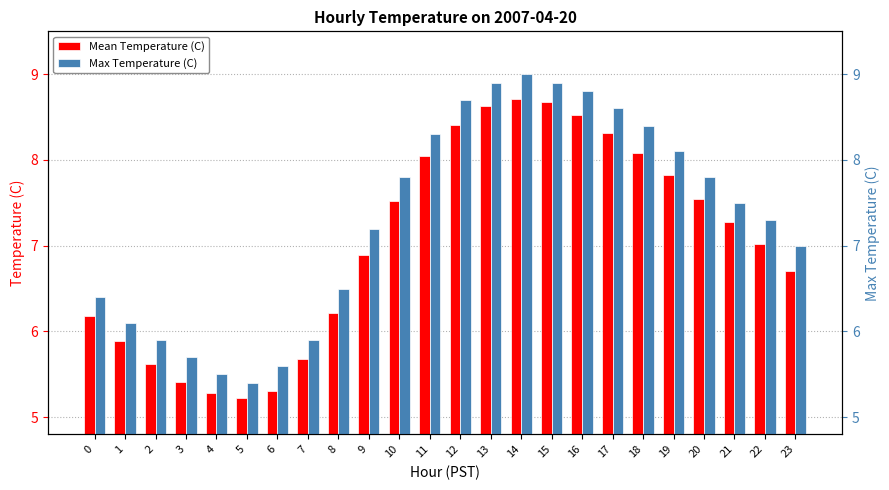

How many values in the Max Temperature (C) series exceed 7?

14